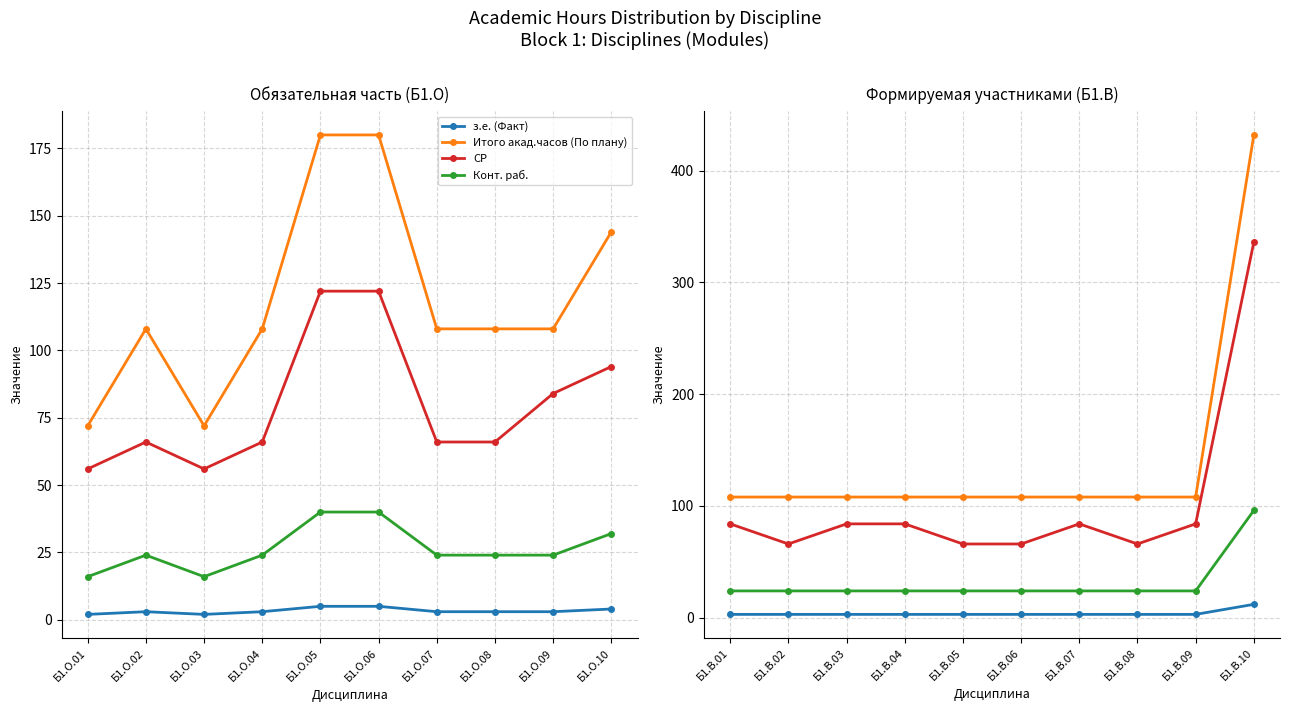

Rank the series at Б1.В.01 from highest to lowest value.

Итого акад.часов (По плану), СР, Конт. раб., з.е. (Факт)